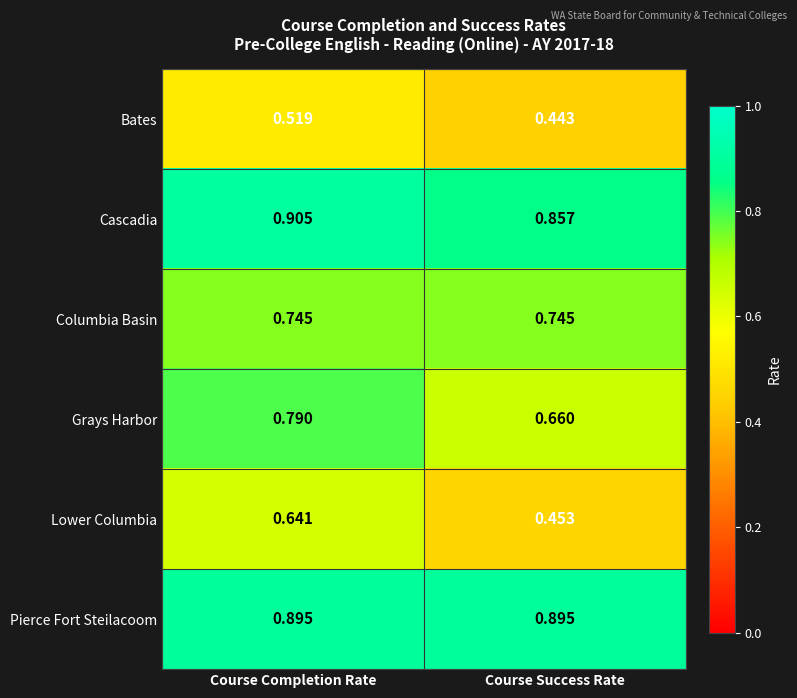

At which label is Lower Columbia closest to 0?

Course Success Rate